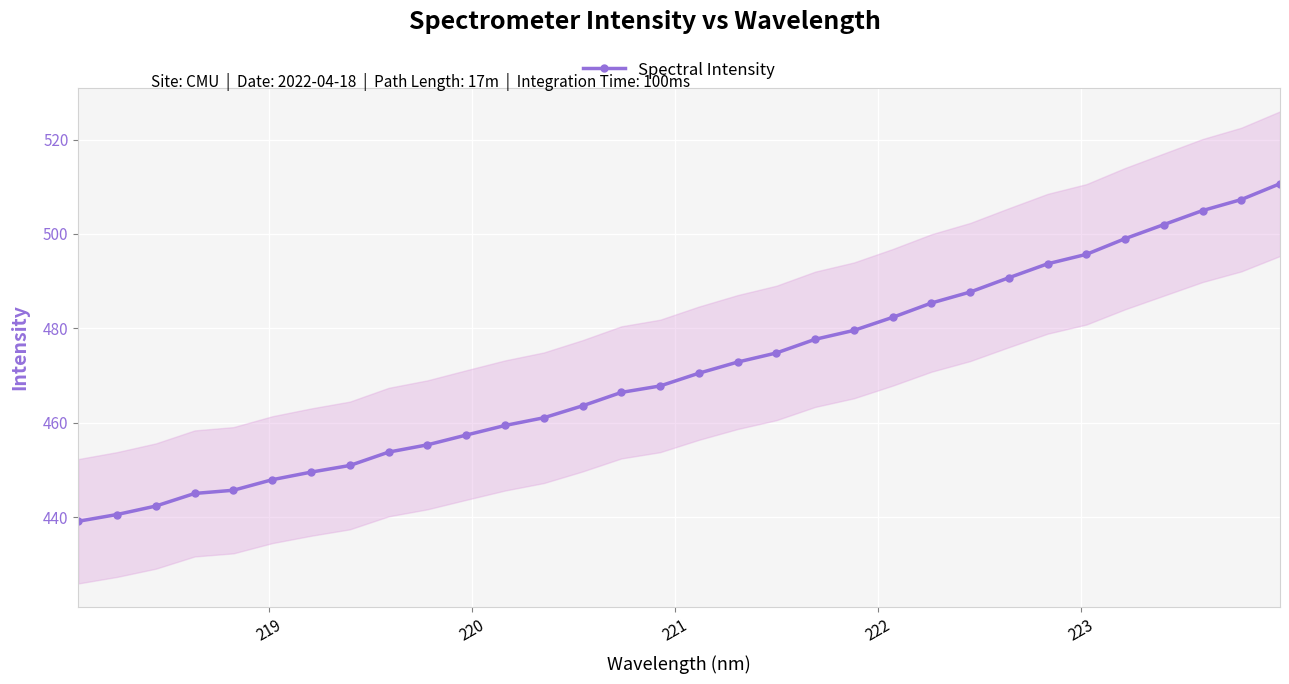

What is the highest value of the Spectral Intensity series?

510.6